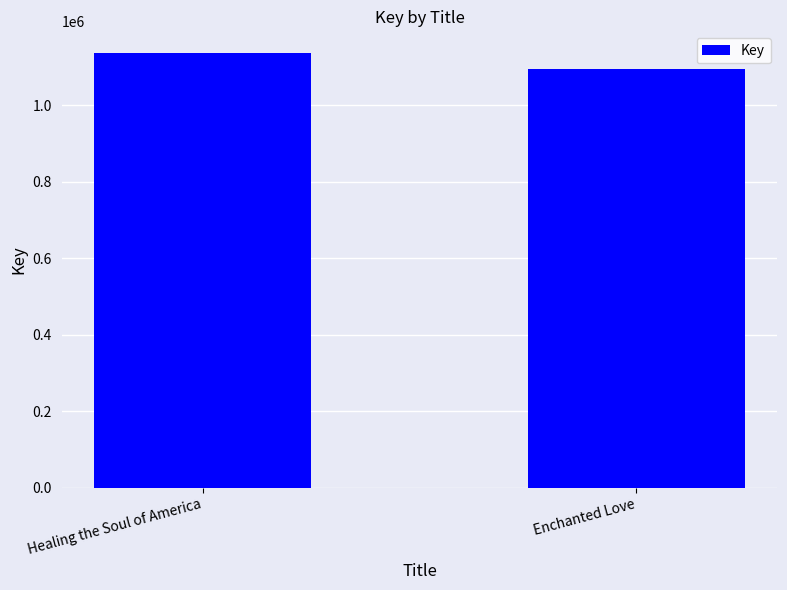

Reading left to right, extract all data points from this chart.

1136518	1095206